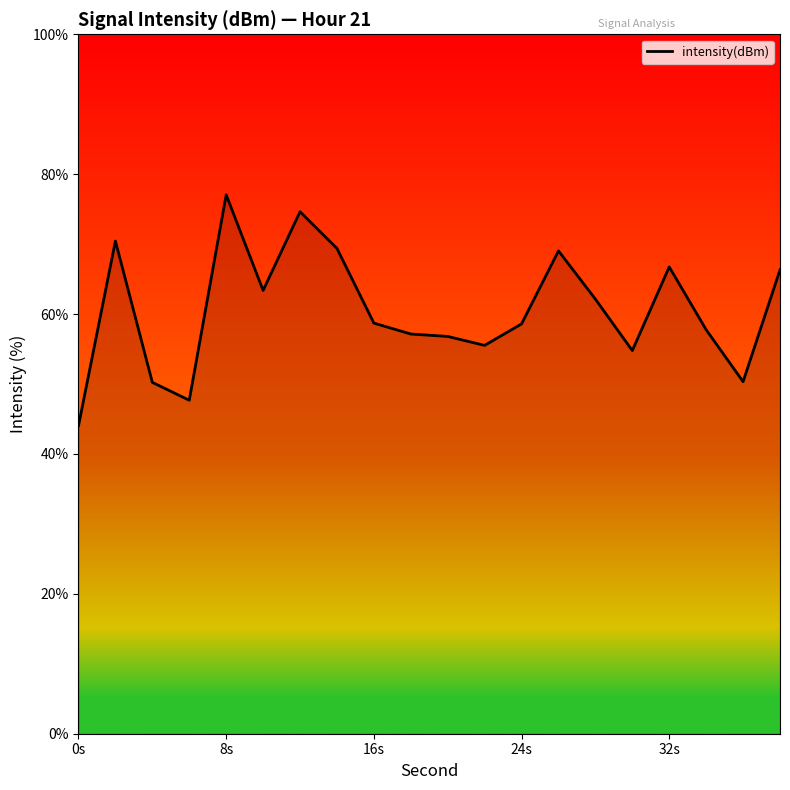

How many distinct data groups are displayed?

1